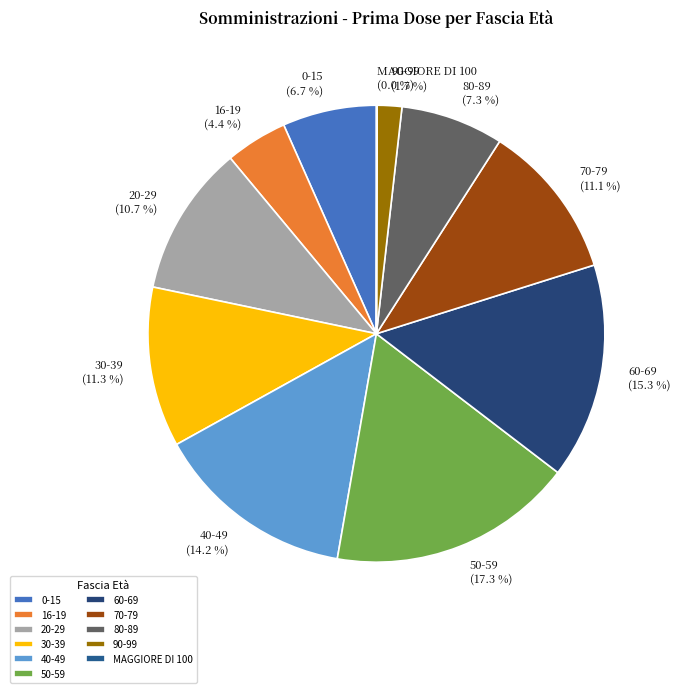

Is 0-15 the majority of the pie?

No